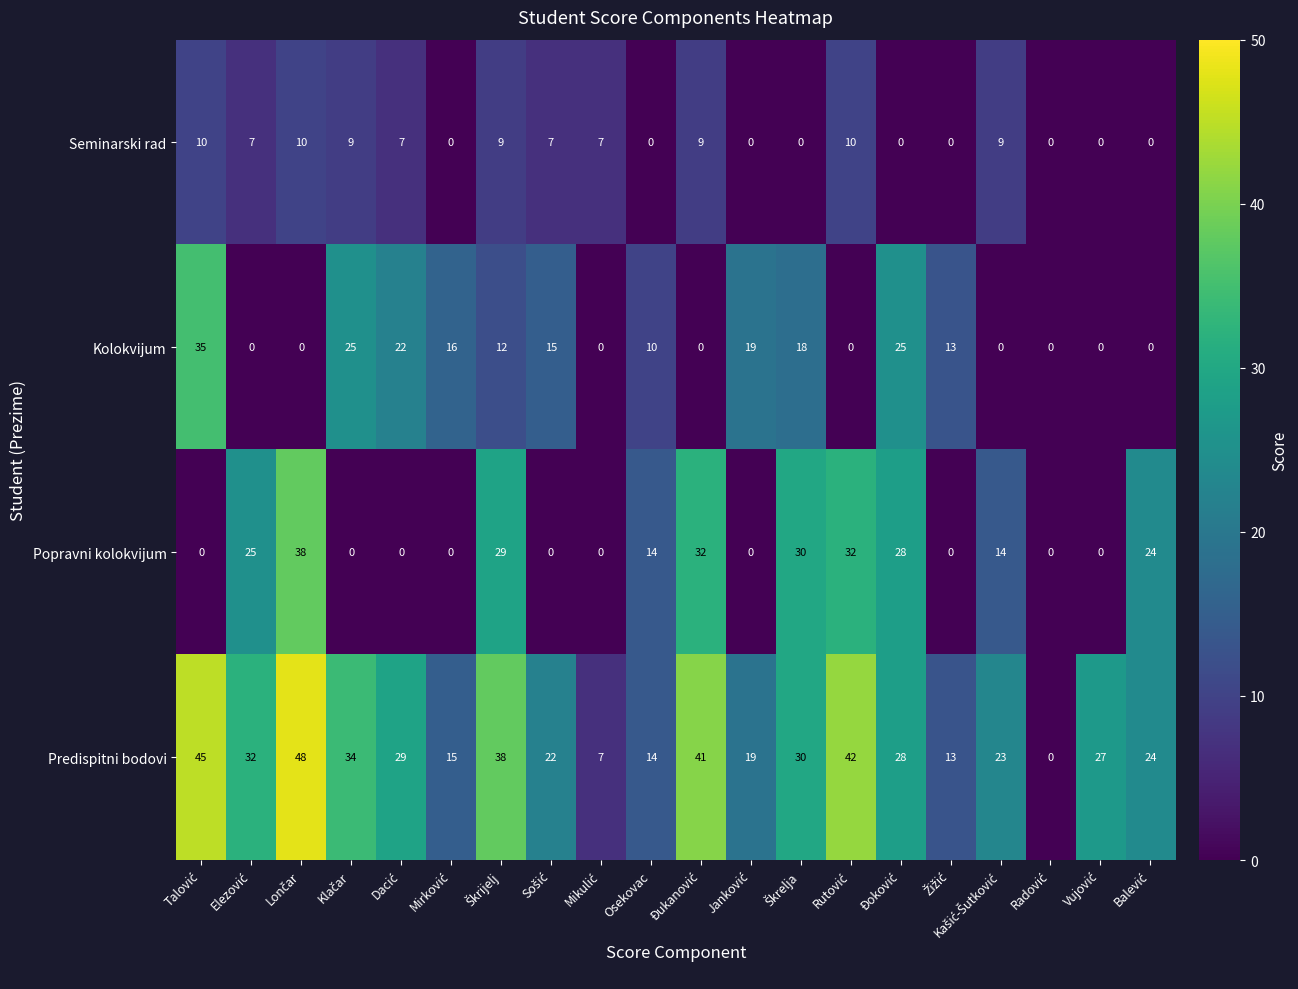

At how many categories does at least one series exceed 10?

18